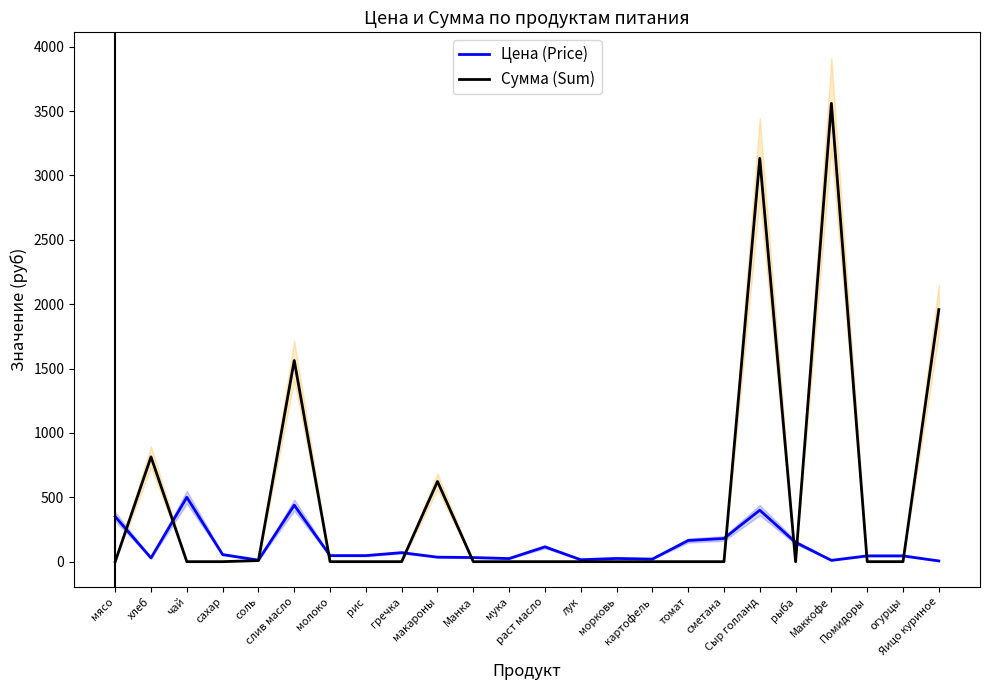

How many values in the Цена (Price) series exceed 47?

10